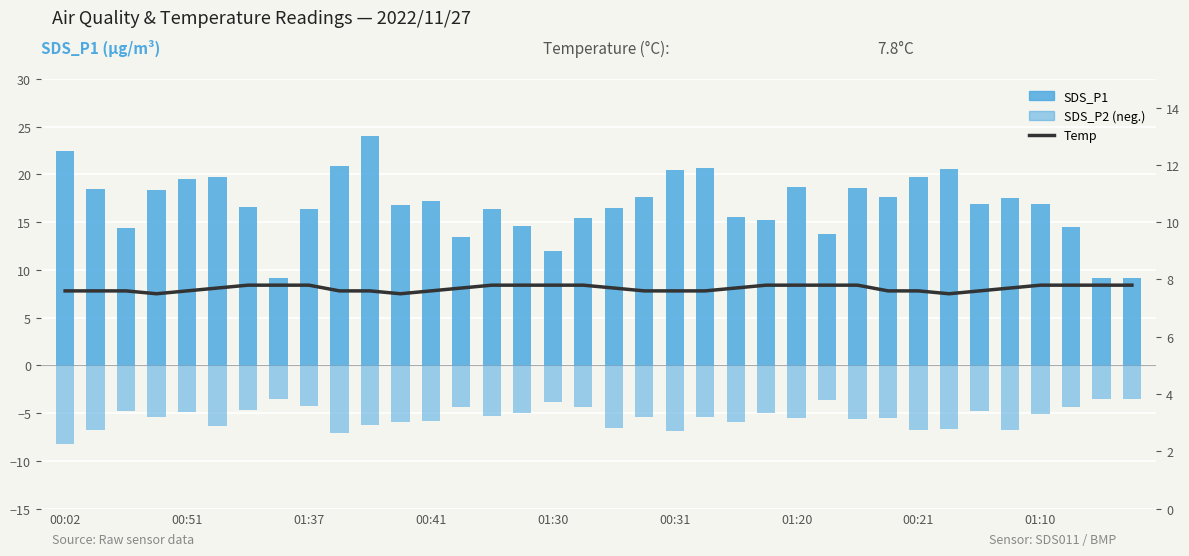

What is the difference between the second highest and second lowest values in the Temp series?

0.3